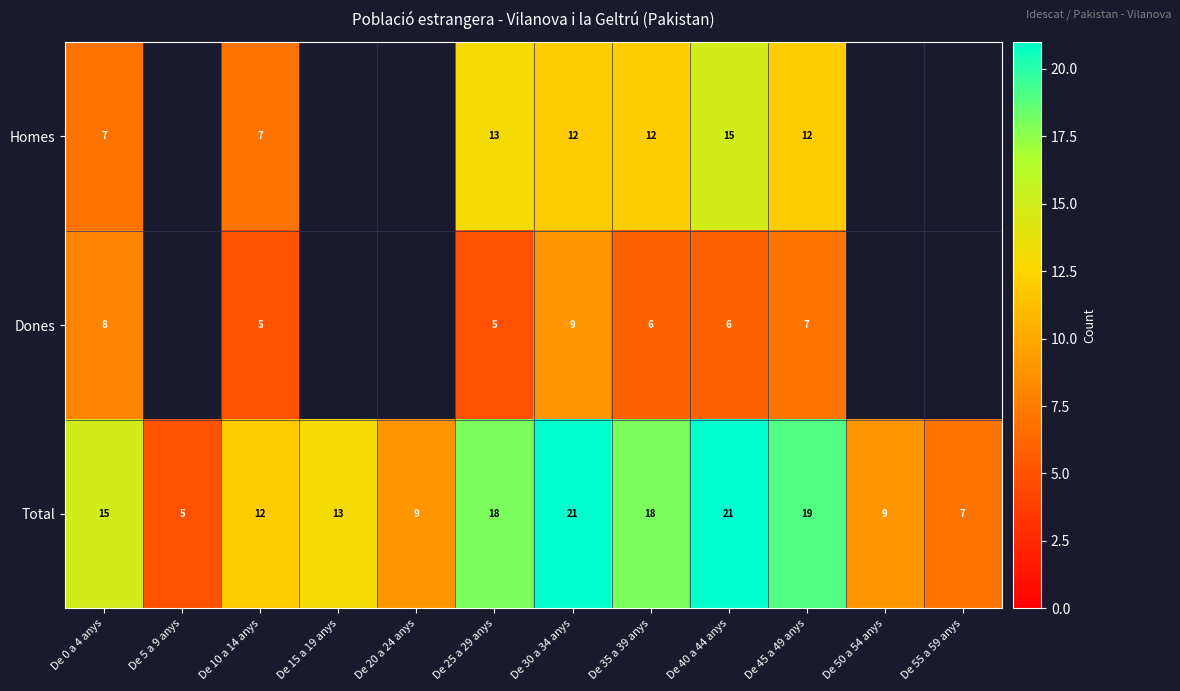

Is the value of Total at De 55 a 59 anys greater than the value of Dones at De 35 a 39 anys?

Yes